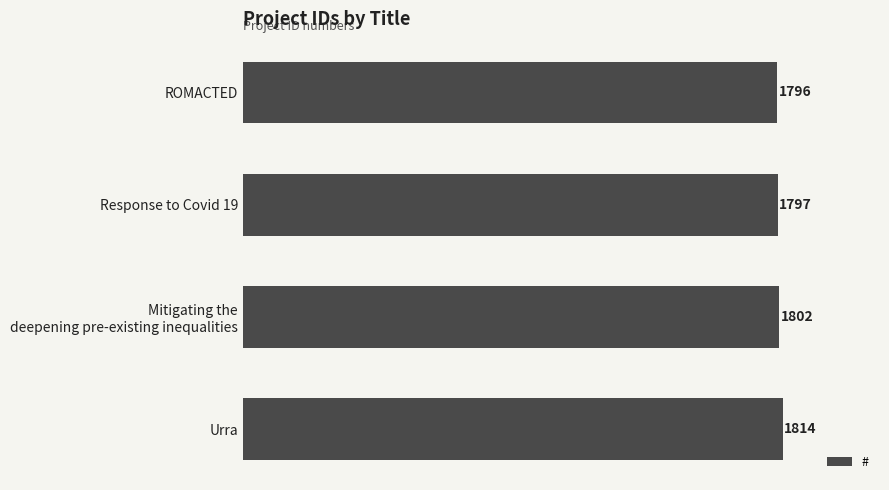

List the labels in order of value, largest first.

Urra, Mitigating the
deepening pre-existing inequalities, Response to Covid 19, ROMACTED